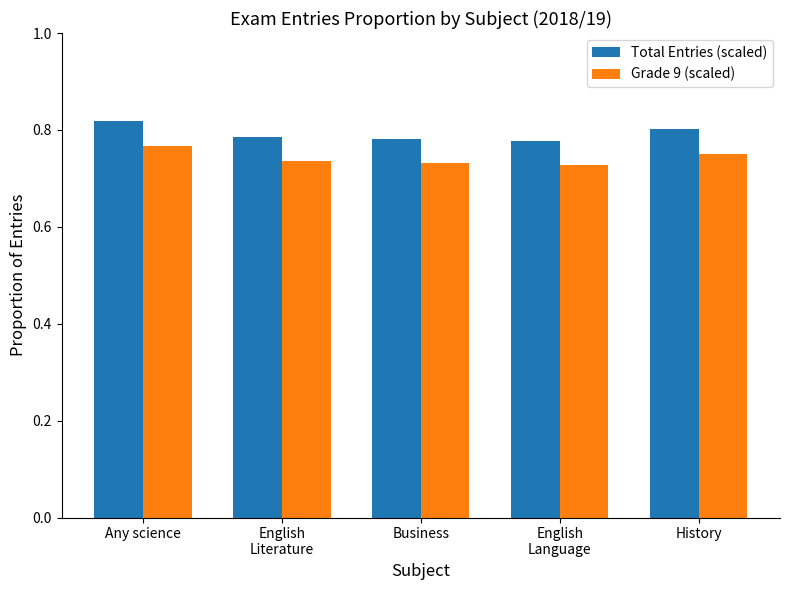

What is the sum of the Total Entries (scaled) values at History and Business?

1.6